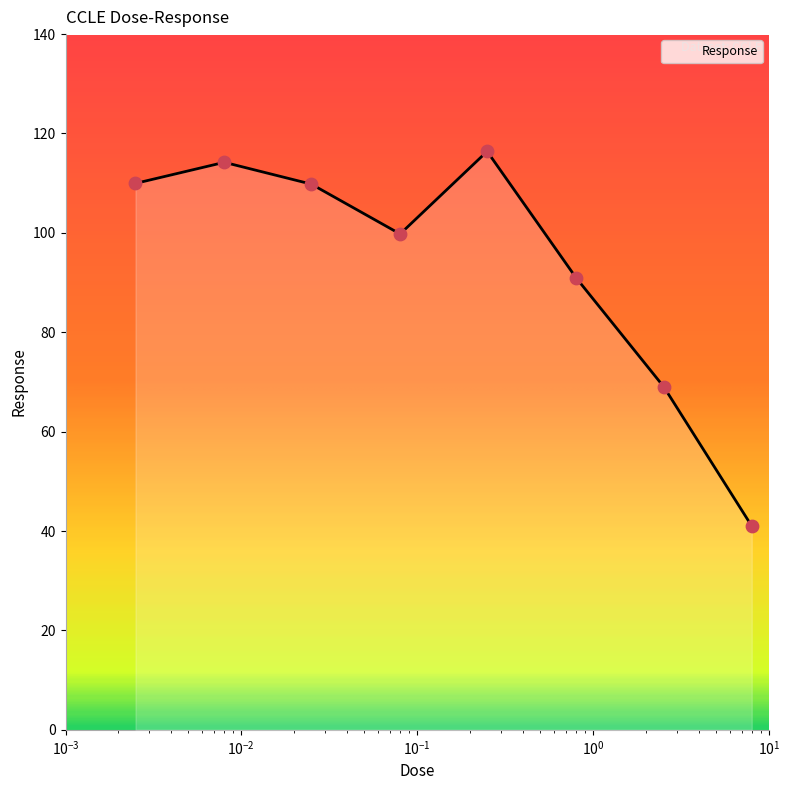

What is the average value?

93.9